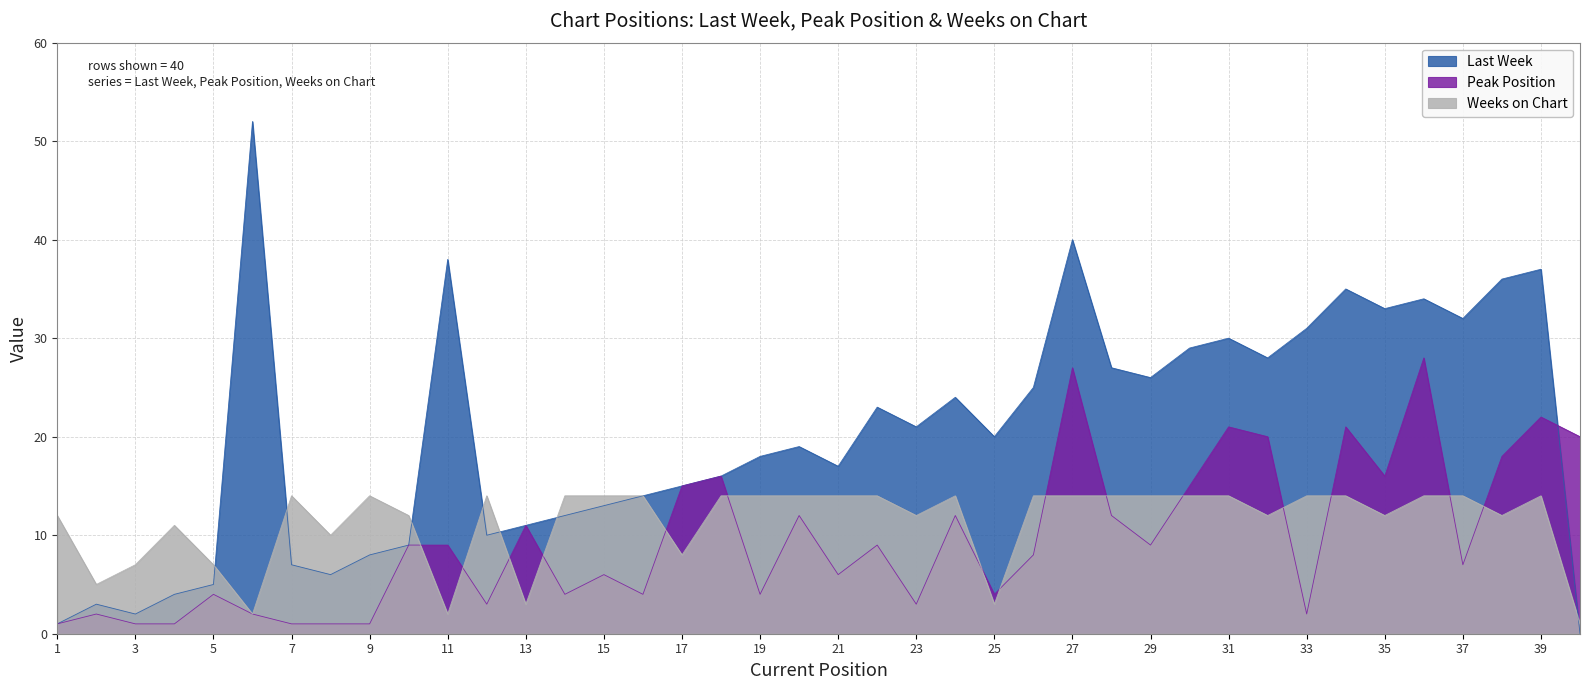

What is the average value of the Peak Position series?

10